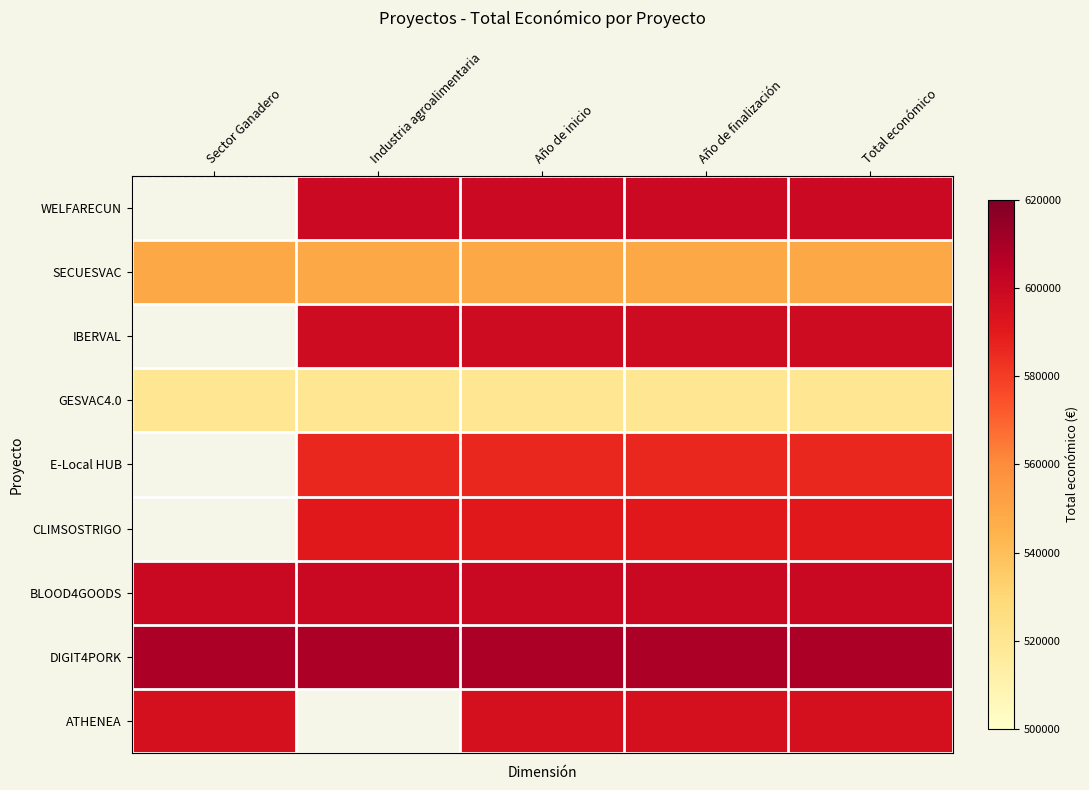

True or false: ATHENEA has a value of 1027669.3 at Total económico.

False